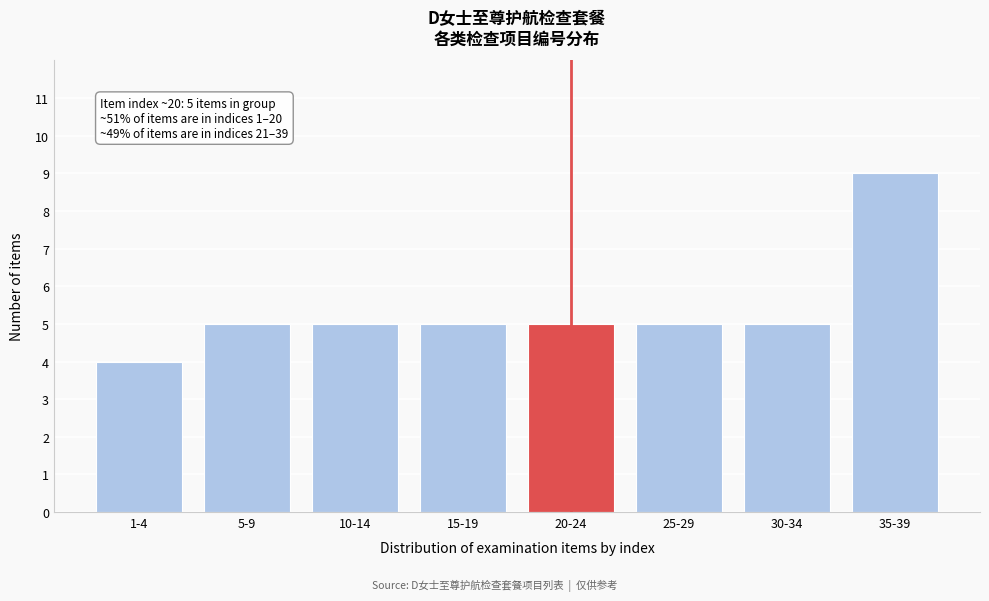

Reading left to right, list all the values displayed in this chart.

1-4=4	5-9=5	10-14=5	15-19=5	20-24=5	25-29=5	30-34=5	35-39=9